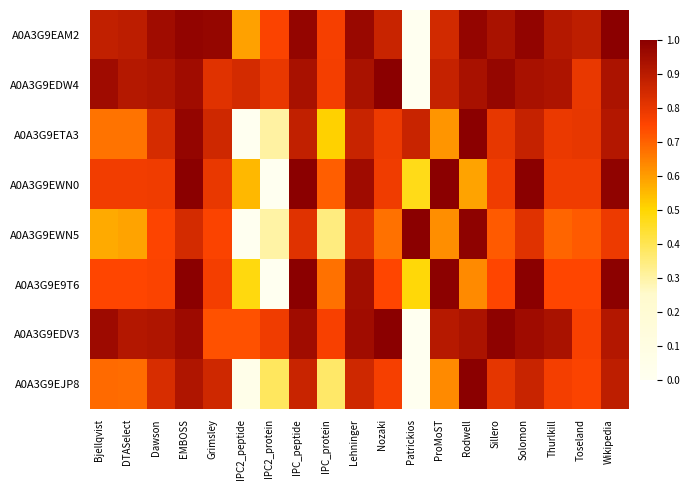

Which series changed the most between Toseland and Wikipedia?

A0A3G9E9T6